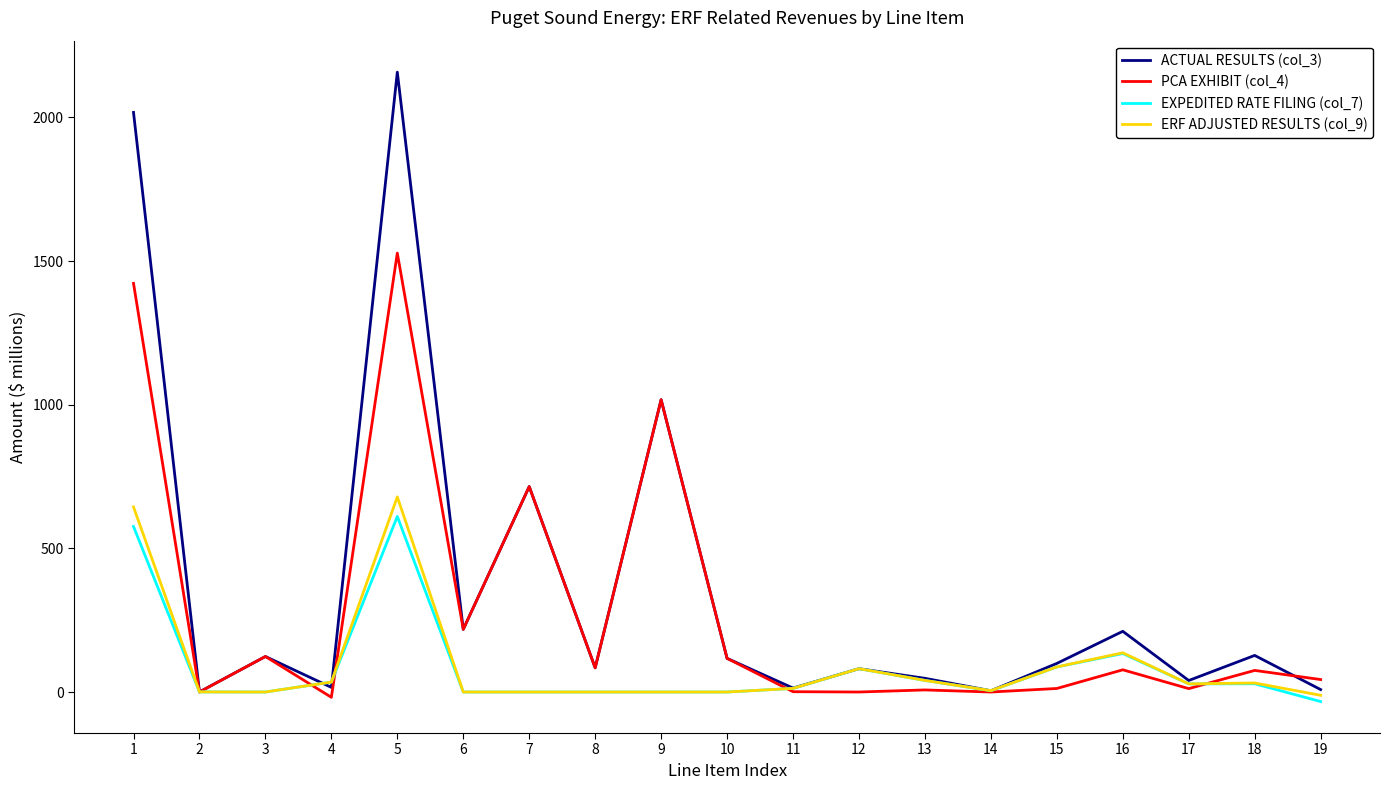

Which series changed the most between 8 and 16?

ERF ADJUSTED RESULTS (col_9)